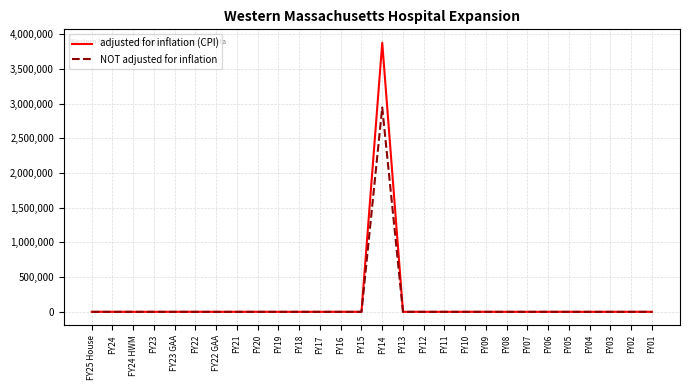

What is the sum of all NOT adjusted for inflation values?

2944385